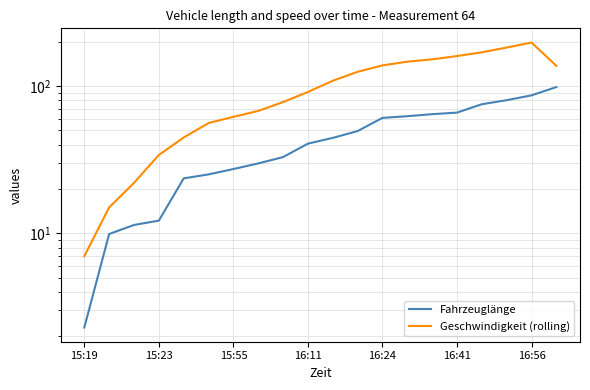

True or false: Geschwindigkeit (rolling) and Fahrzeuglänge cross at least once.

False